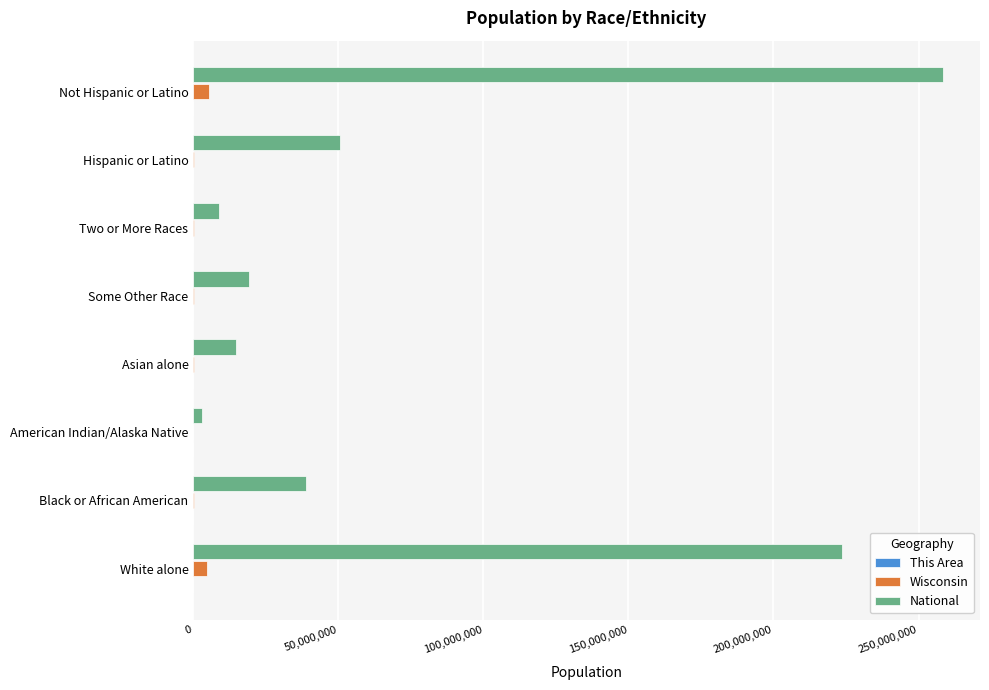

Between Asian alone and Not Hispanic or Latino, which series saw the biggest shift?

National